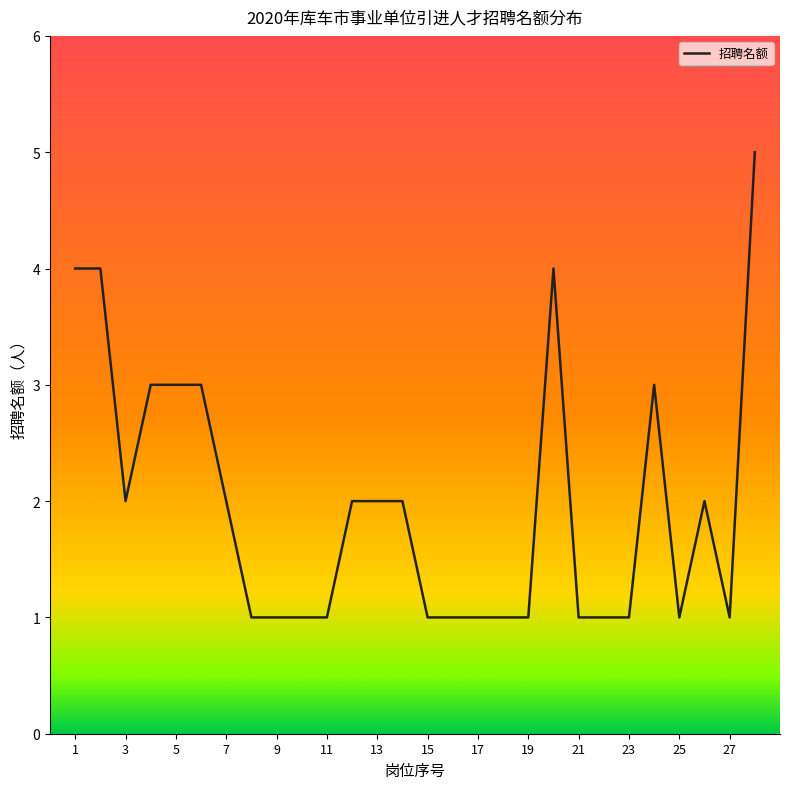

What is the difference between the maximum and minimum values?

4